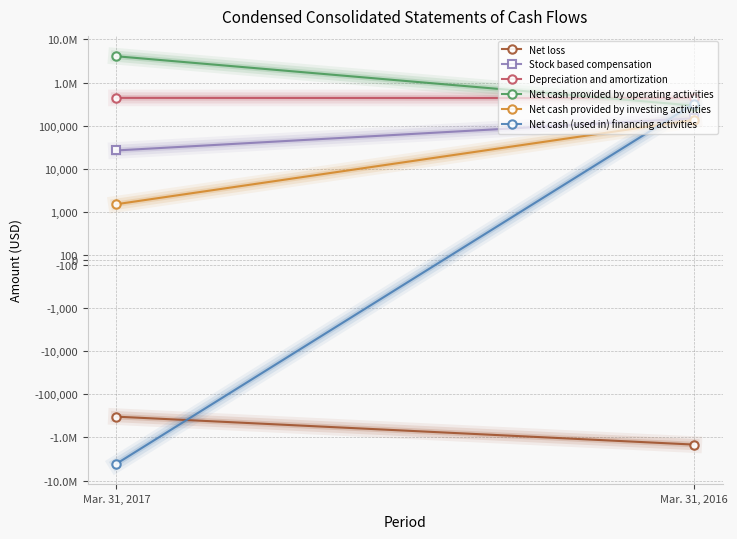

What is the difference between the Net cash provided by investing activities values at Mar. 31, 2017 and Mar. 31, 2016?

134308